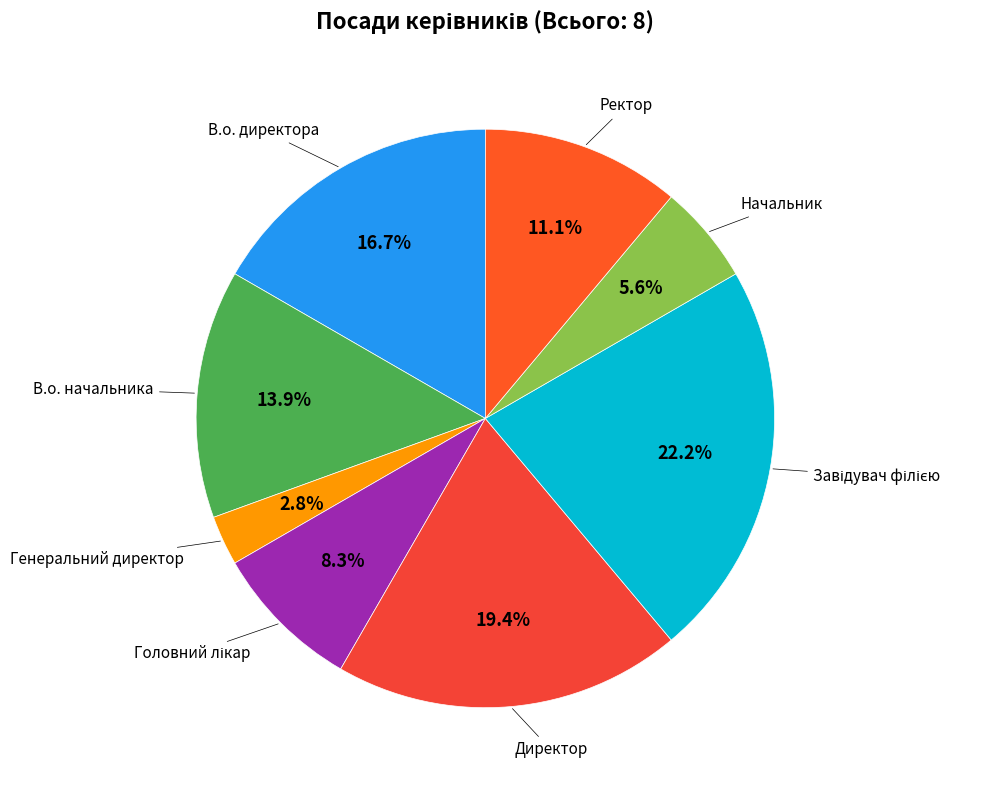

Which slice is the smallest?

Генеральний директор